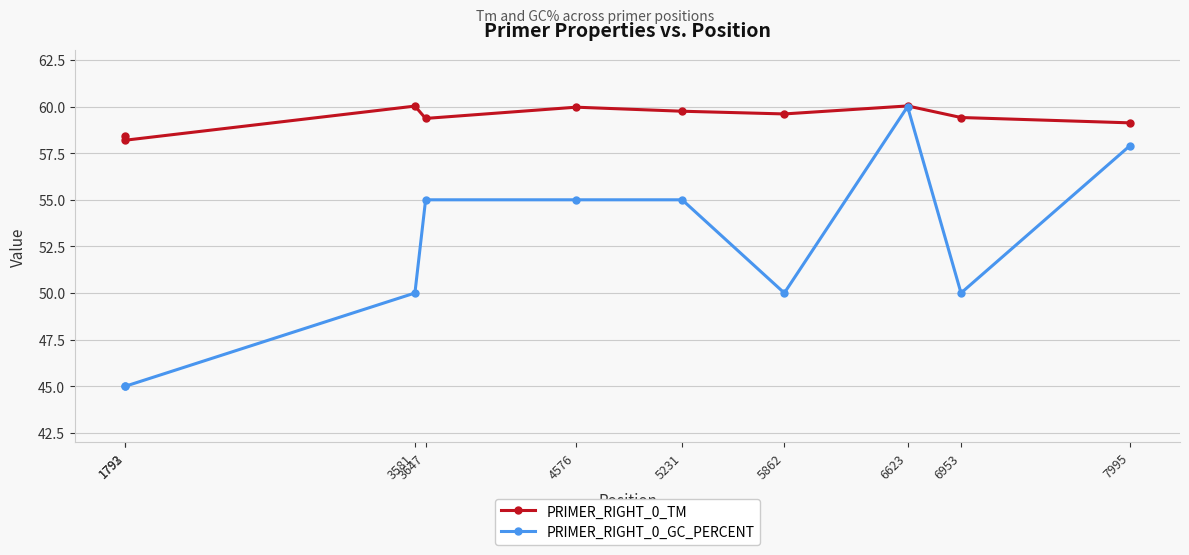

At which category does PRIMER_RIGHT_0_TM reach its first local valley?

1793